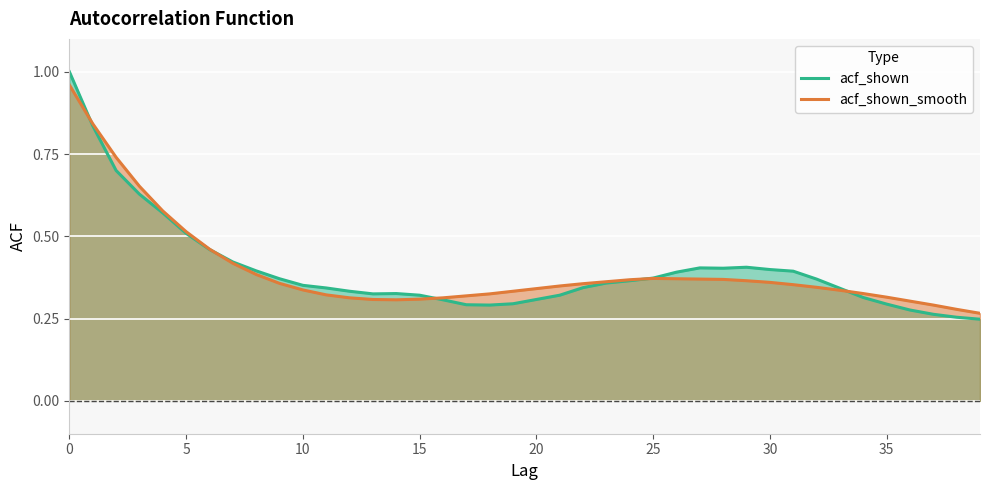

How many interior local valleys does the acf_shown_smooth series have?

1